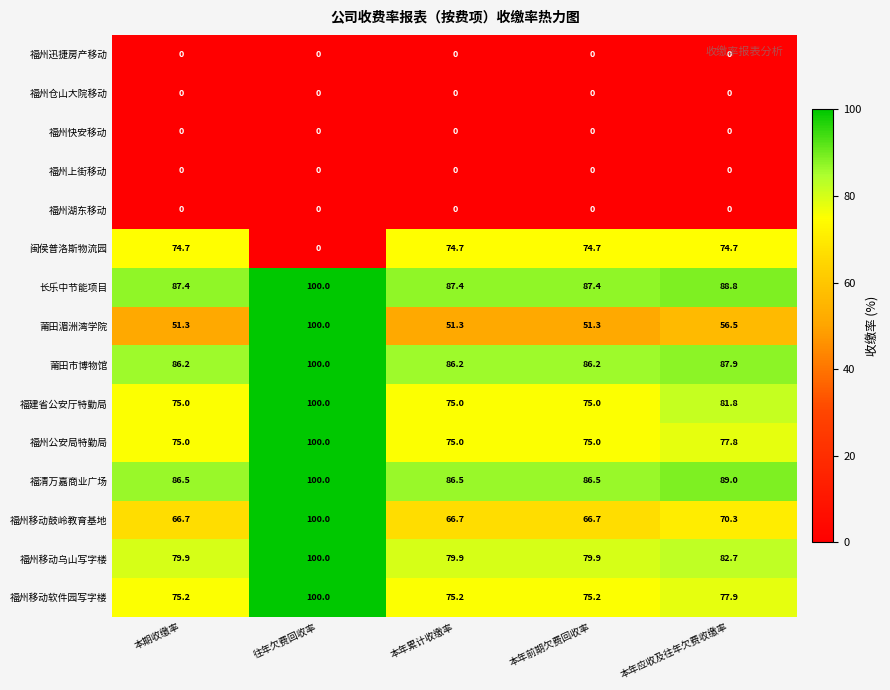

What is the spread (max minus min) of values at 往年欠费回收率?

100.0